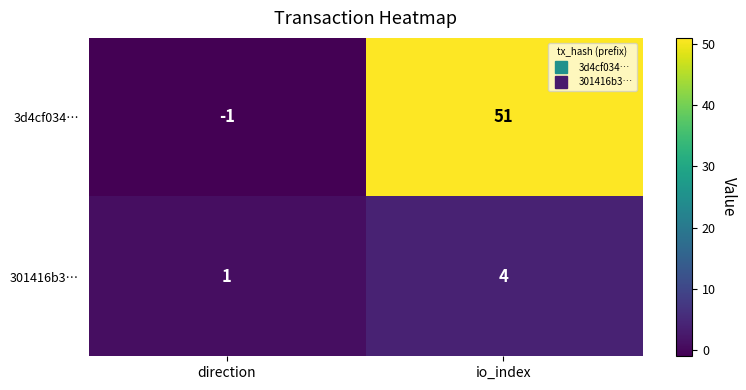

Reading left to right, transcribe all the data shown in this chart.

3d4cf034…: -1	51
301416b3…: 1	4